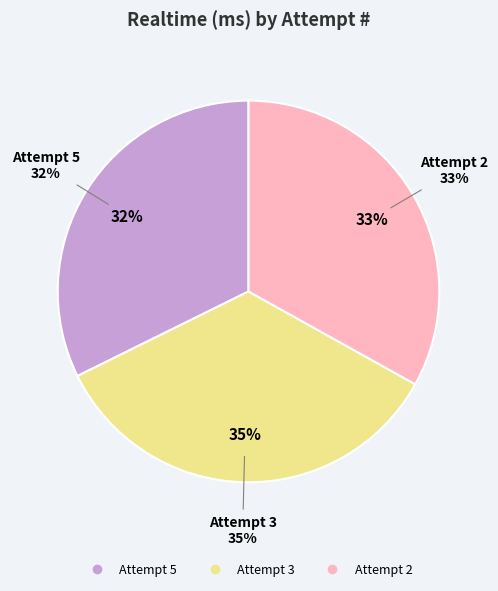

What percentage is NOT represented by Attempt 2?

66.9%